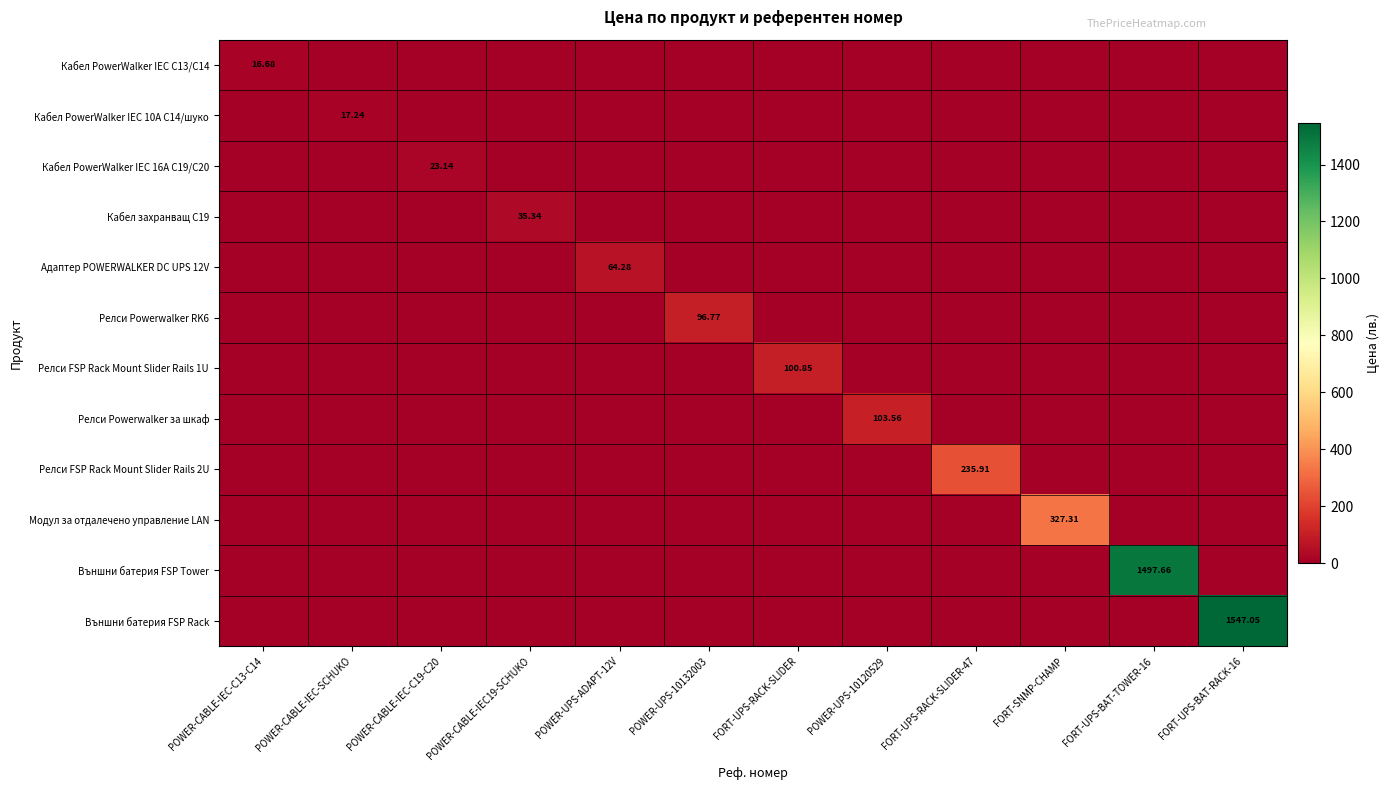

The Релси Powerwalker RK6 series shows 0.0 at FORT-UPS-RACK-SLIDER. True or false?

True